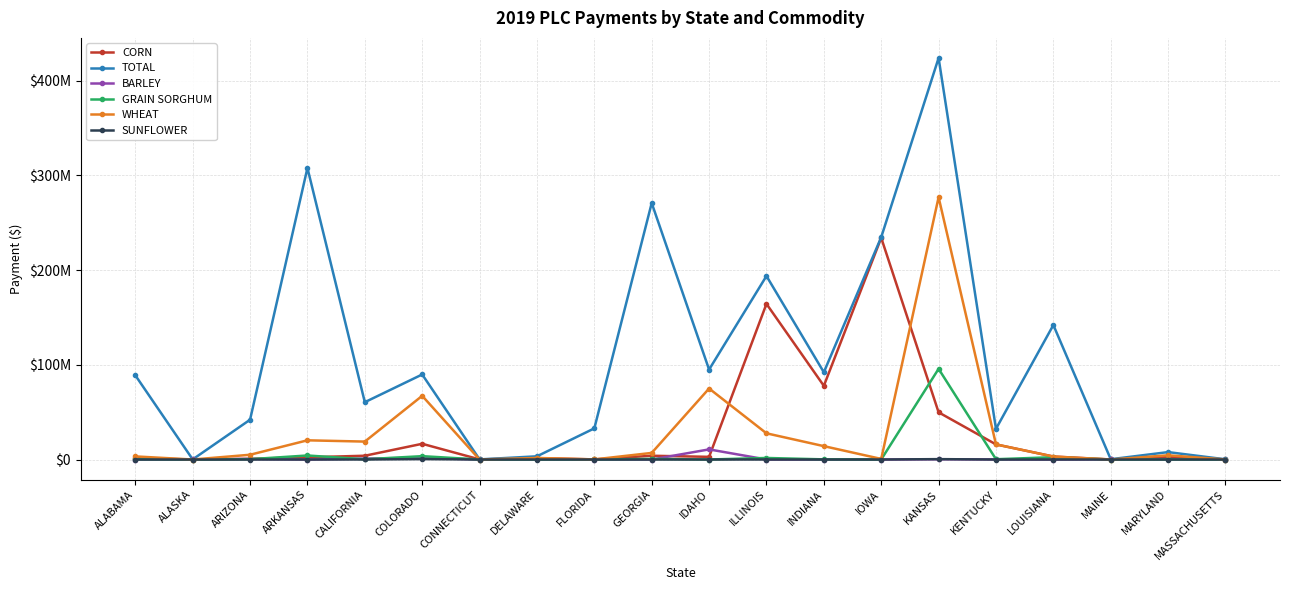

Does the chart display data point markers on the line(s)?

Yes